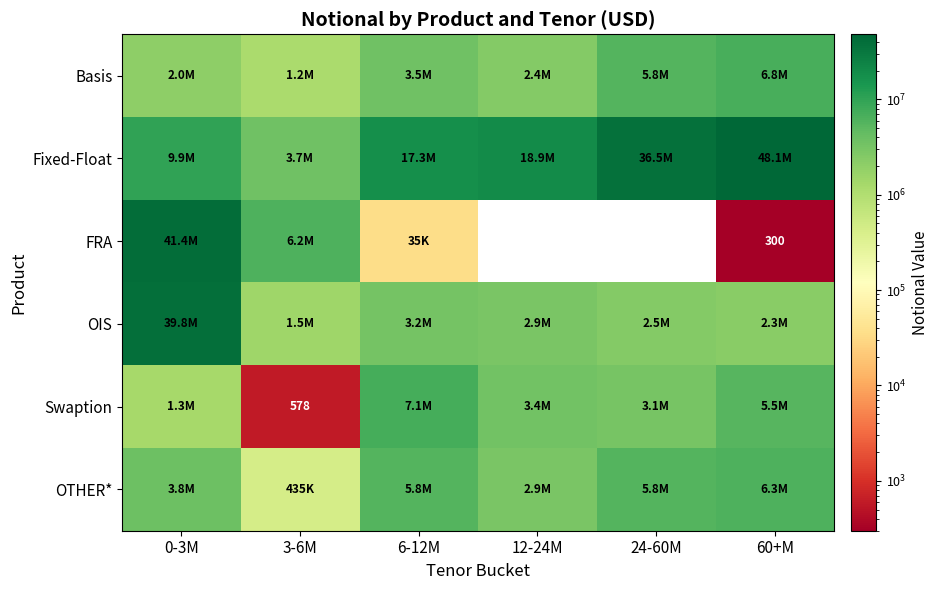

List the series in order of their peak value, highest first.

Fixed-Float, FRA, OIS, Swaption, Basis, OTHER*